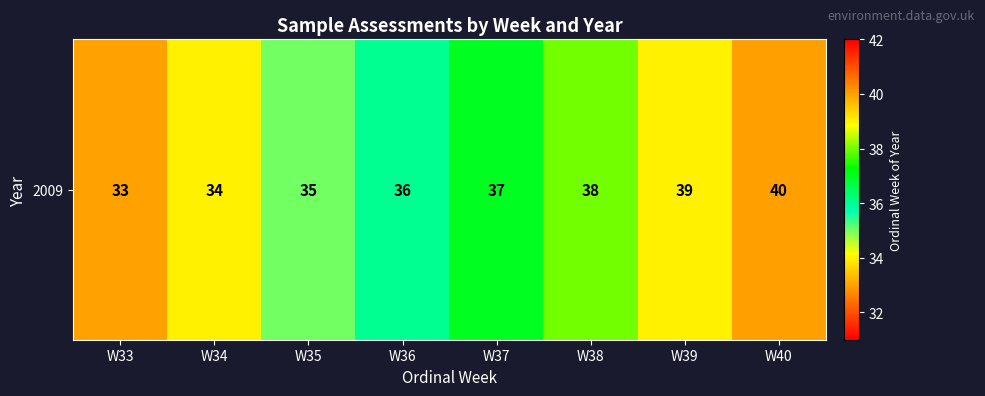

How many series are shown in this chart?

1